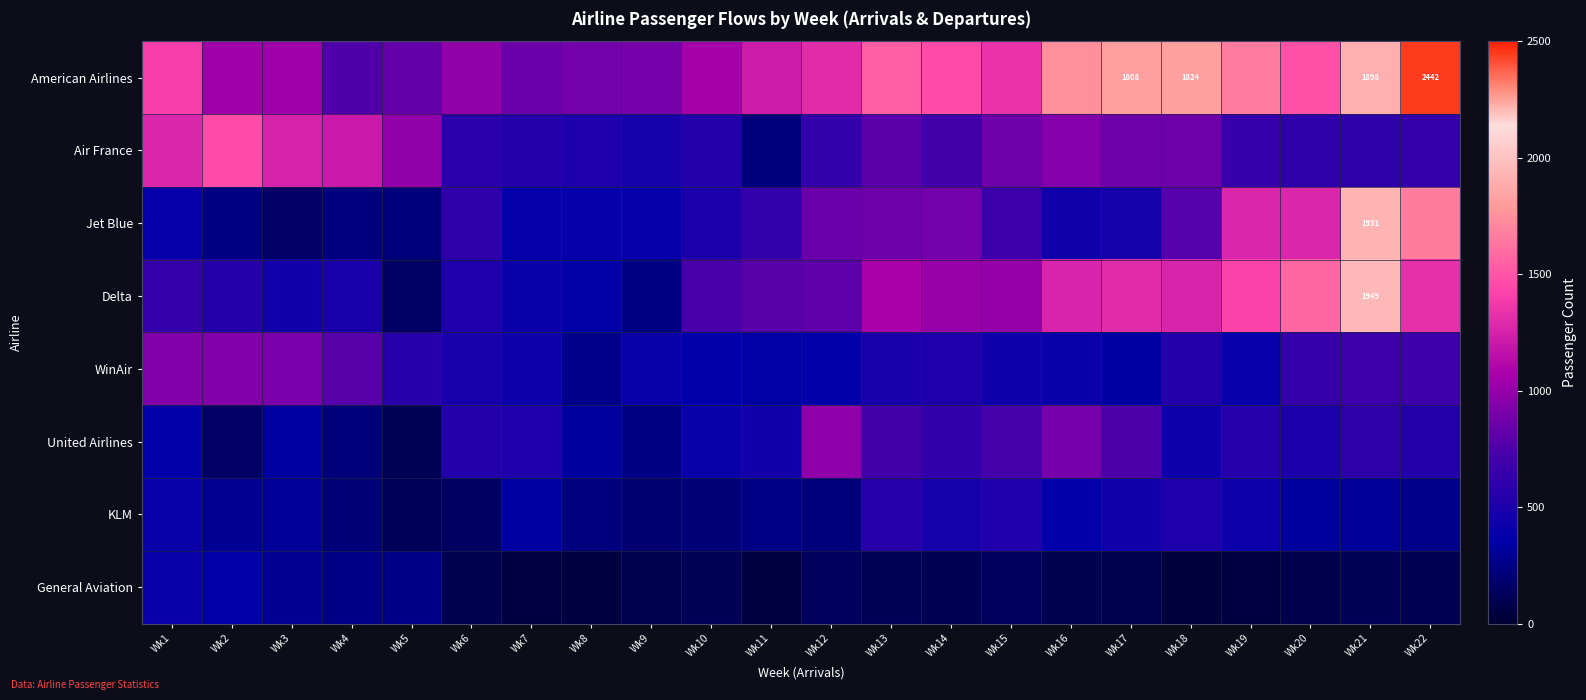

Between Wk14 and Wk5, which is larger?

Wk14